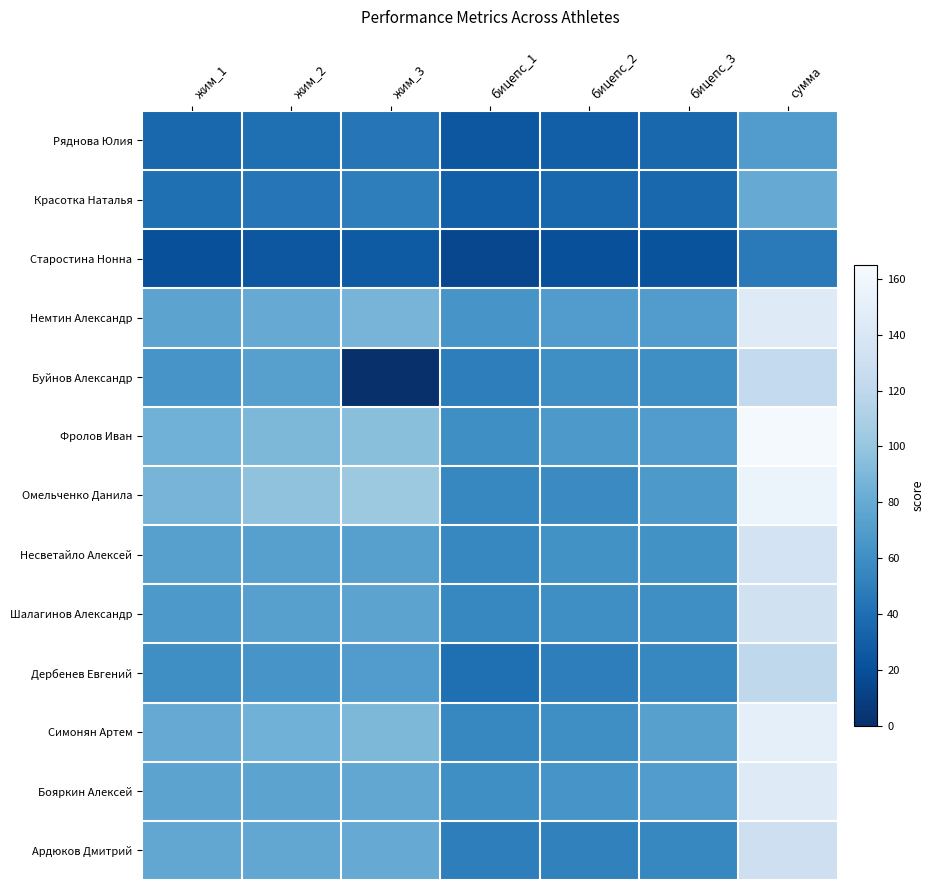

What is the total value across all series at бицепс_1?

615.0